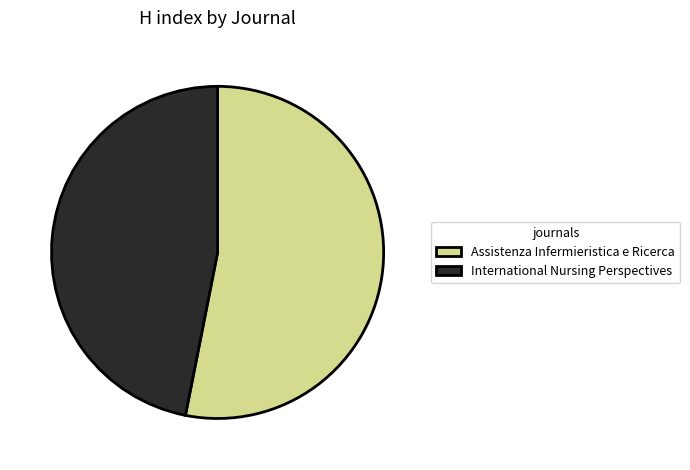

Which category has the smallest portion of the pie?

International Nursing Perspectives